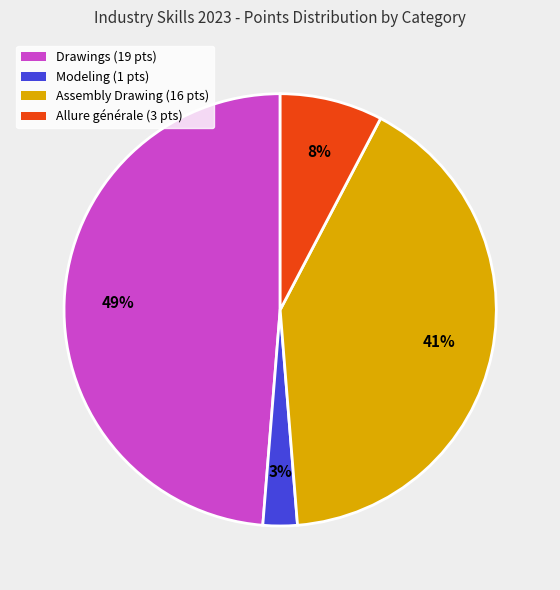

Which slice is the smallest?

Modeling